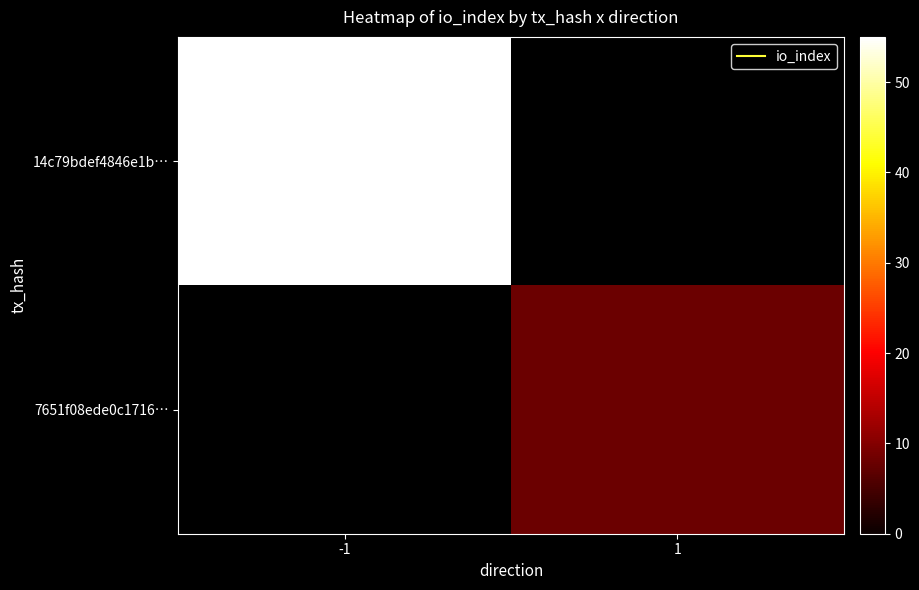

List the series in order of their overall mean, highest first.

14c79bdef4846e1b…, 7651f08ede0c1716…